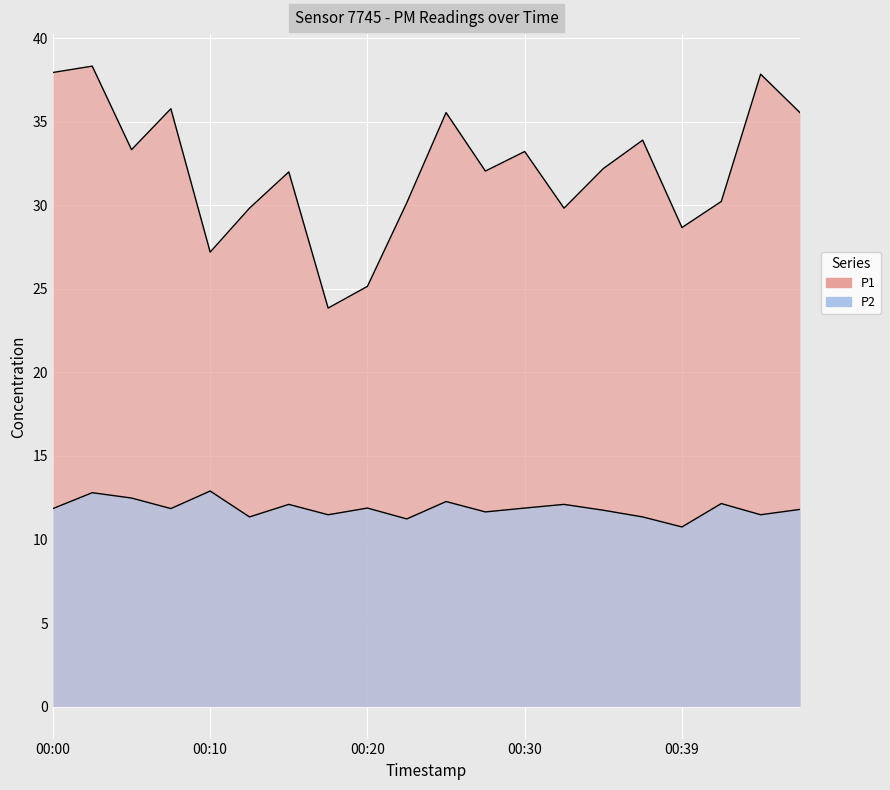

True or false: P2 has a value of 7.2 at 00:00.

False